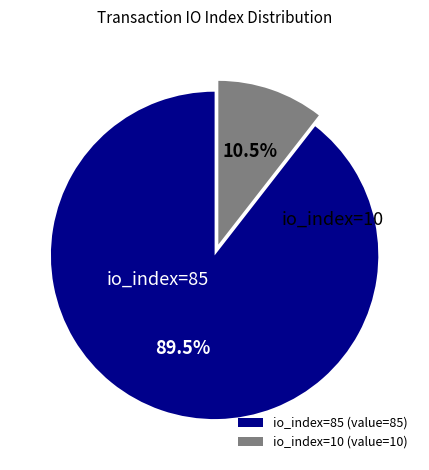

Does io_index=10 account for over 50% of the chart?

No